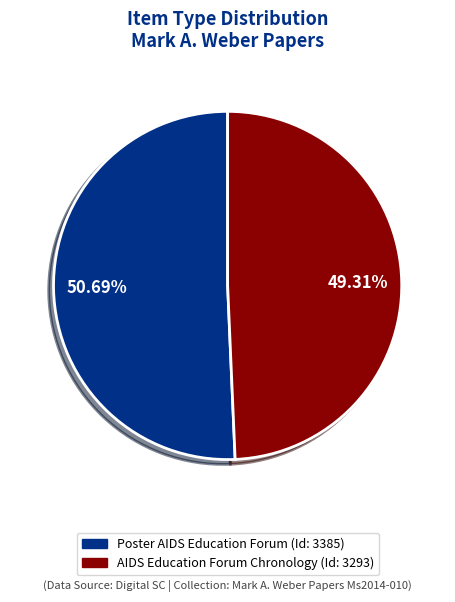

To the nearest percent, what is the difference between the AIDS Education Forum Chronology and Poster AIDS Education Forum slice percentages?

1%